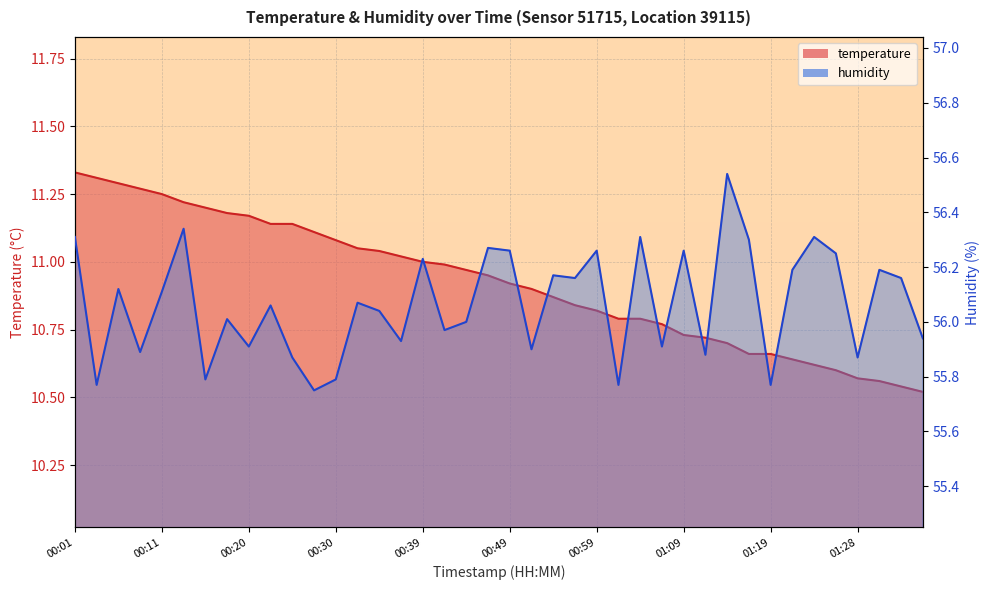

What is the approximate value of humidity at 00:49?

56.3